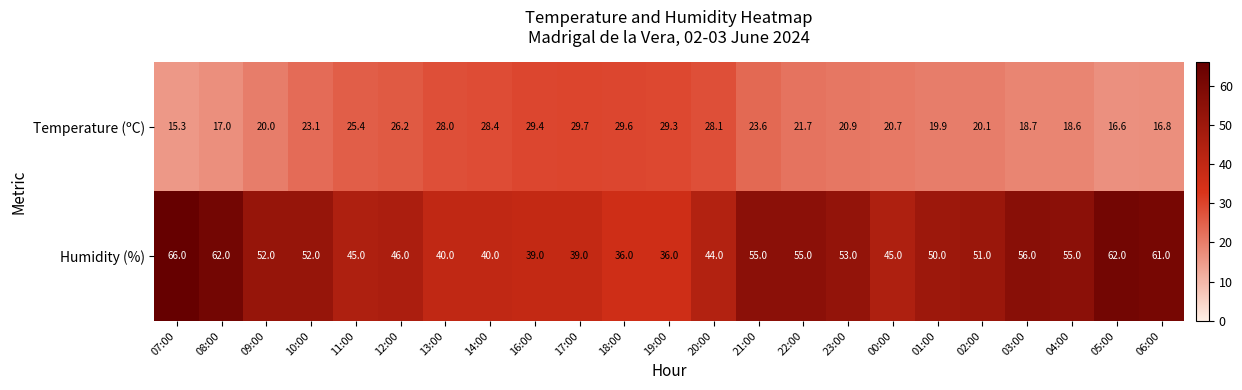

Which label corresponds to the largest value in the chart?

07:00